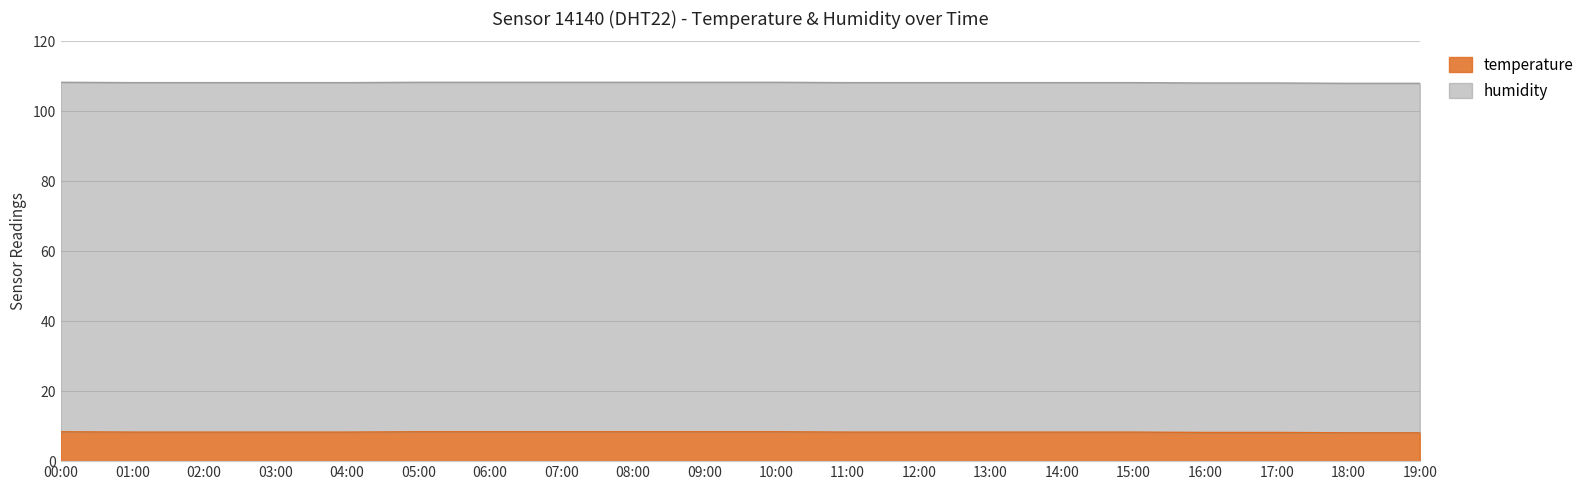

What is the greatest value displayed?

108.3